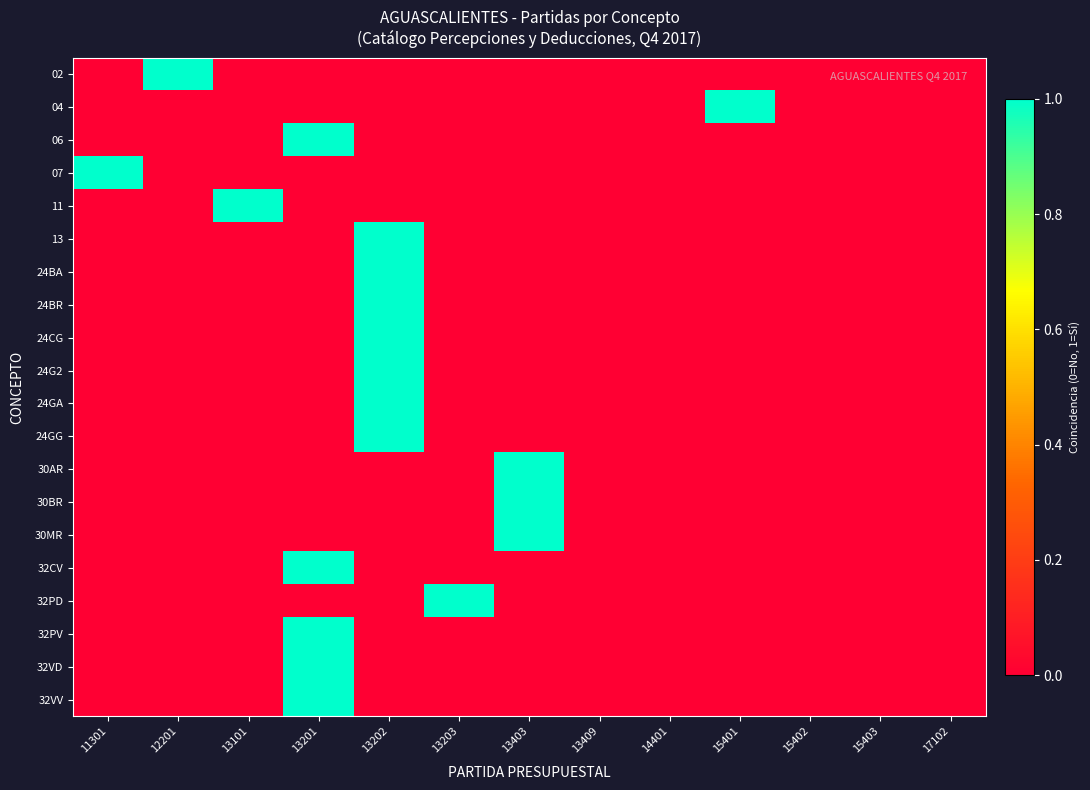

Between 15401 and 13101, which is larger?

15401